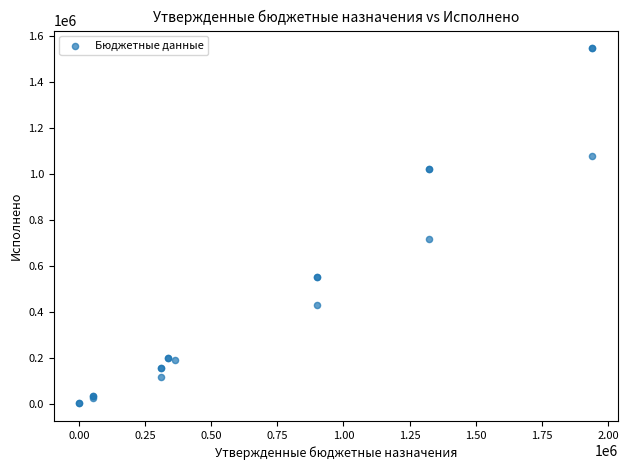

What Y value in the scatter plot is closest to 774749?

715127.5